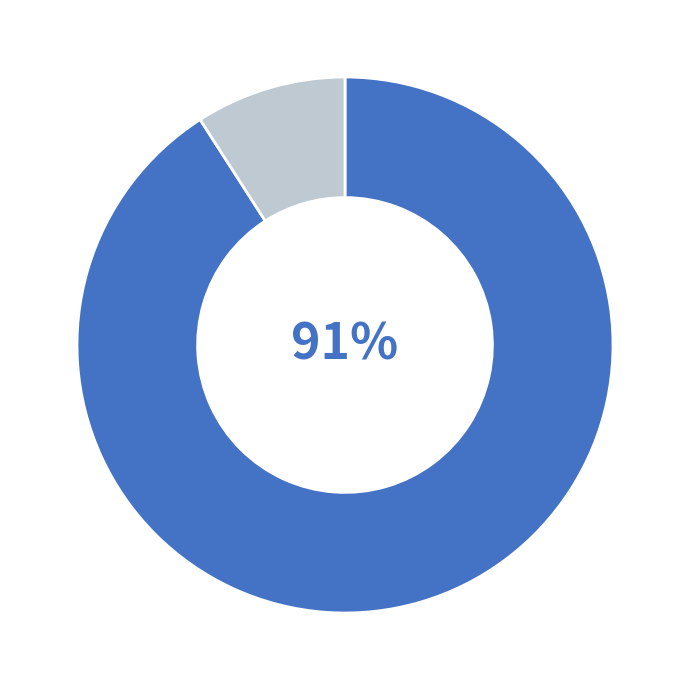

How many segments does this pie chart have?

2